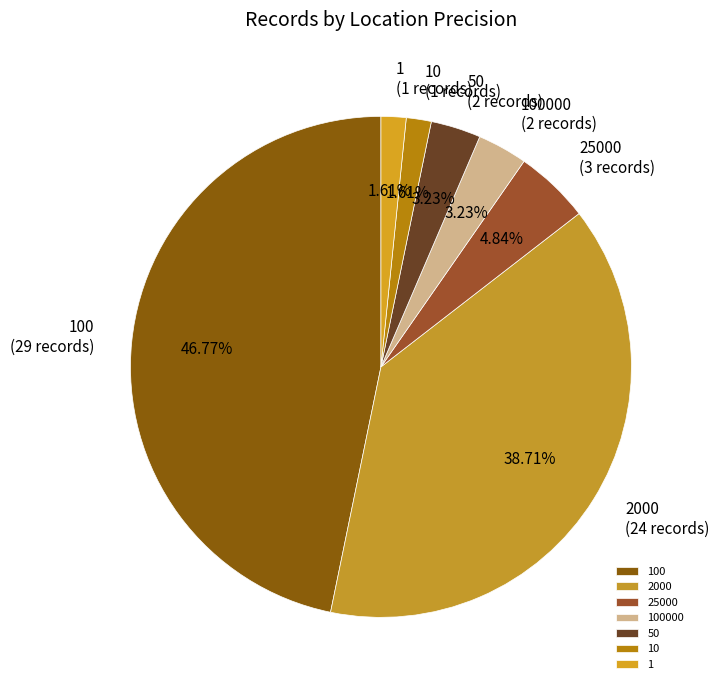

To the nearest percent, what portion does 50 represent?

3%